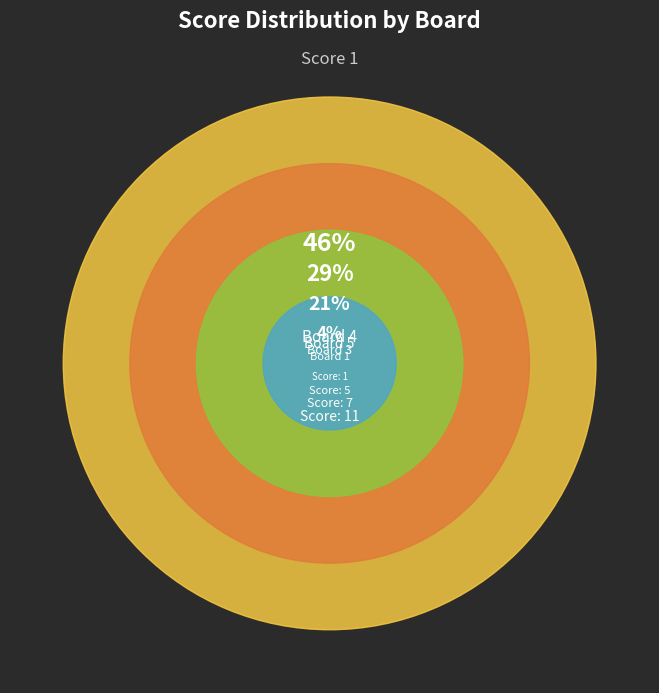

The Board 4 slice represents 58% of the pie. True or false?

False